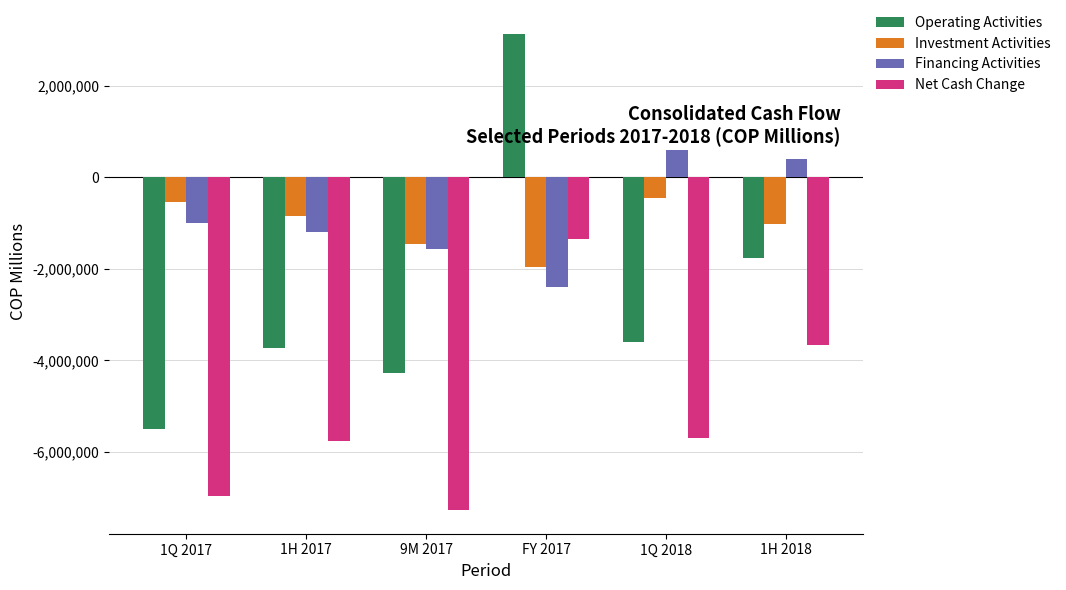

What is the difference between the second highest and minimum values in the Operating Activities series?

3726997